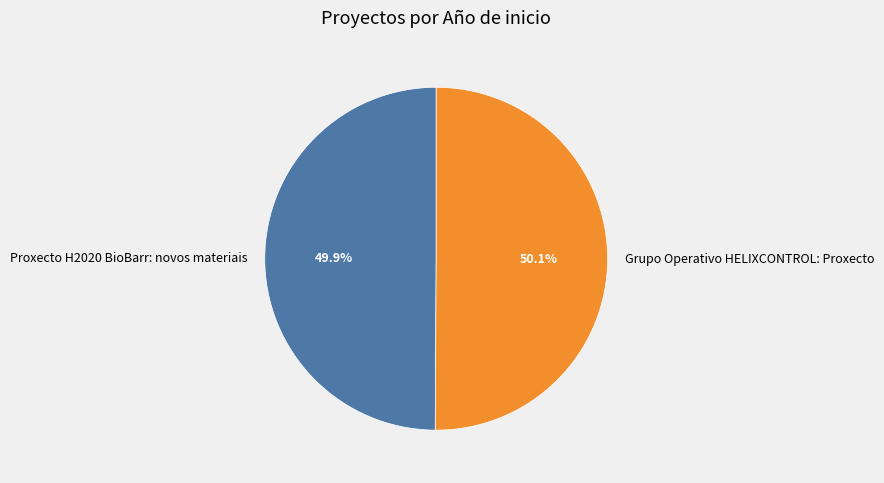

What is the ratio of the value at Proxecto H2020 BioBarr: novos materiais to the value at Grupo Operativo HELIXCONTROL: Proxecto?

1.0